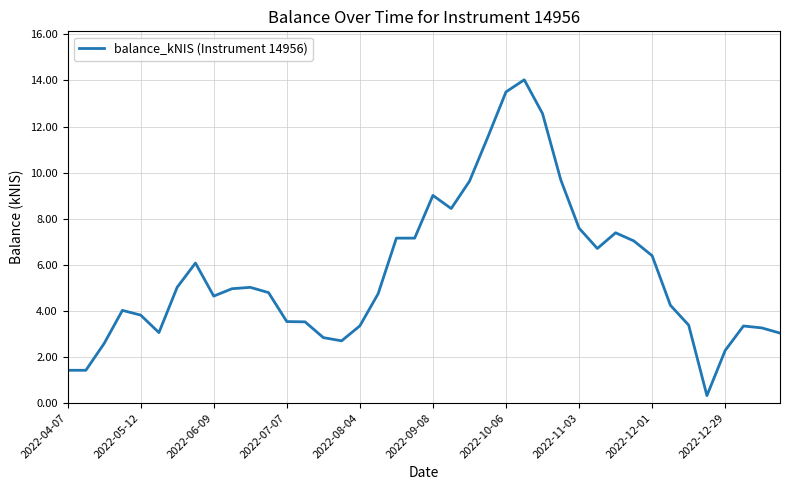

What is the maximum value shown in the chart?

14.0